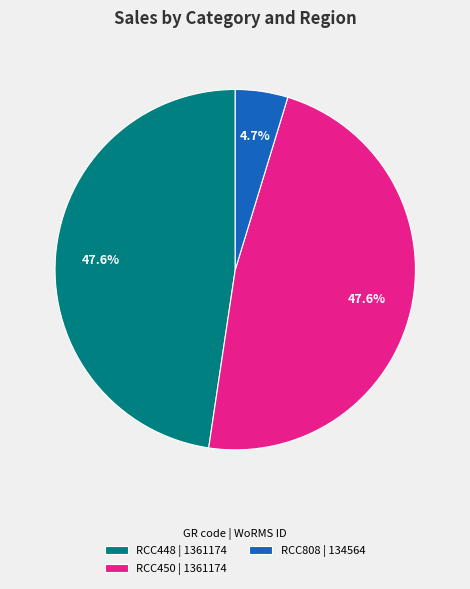

What is the ratio of the value at RCC448 to the value at RCC808?

10.1